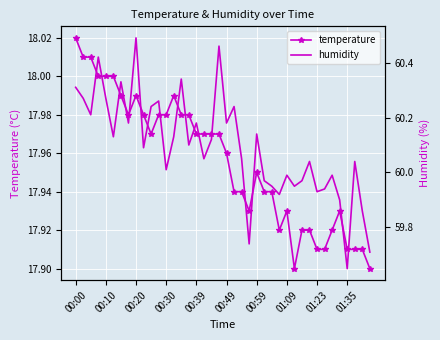

What is the maximum value shown in the chart?

60.5